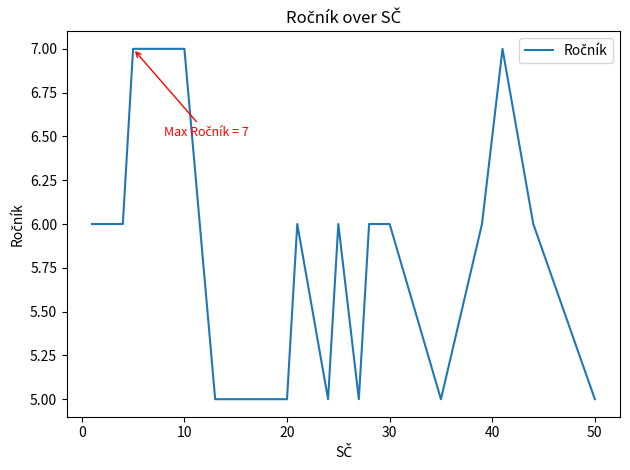

How many lines are shown in the chart?

1